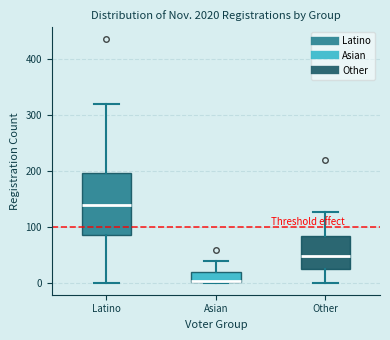

Where does the median line of the box for Other sit on the y-axis? The values are not printed on the chart, so give them approximately, as read against the axis.

50